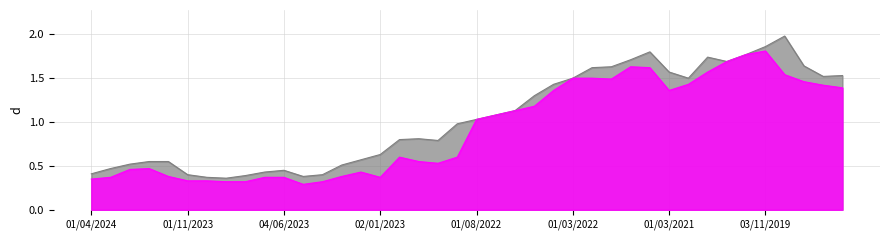

Which series changed the most between 03/09/2023 and 01/08/2022?

Low